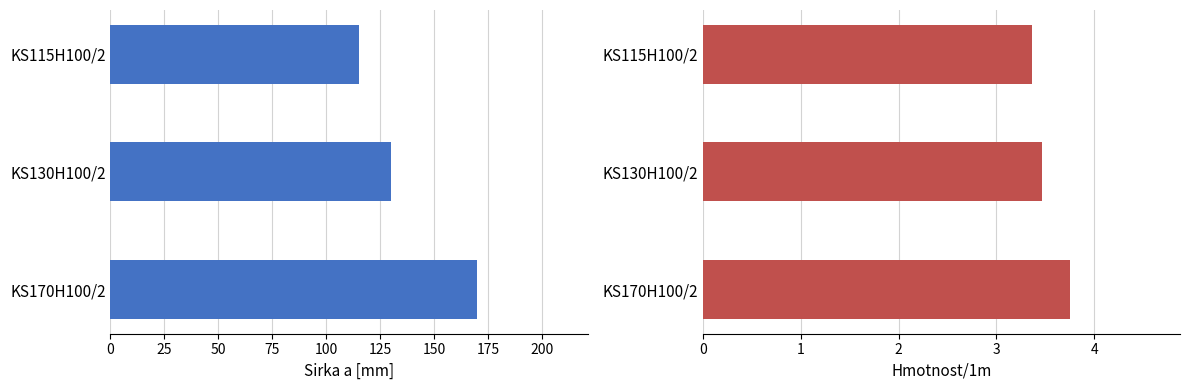

True or false: Sirka a [mm] has a value of 195.4 at 25.

False